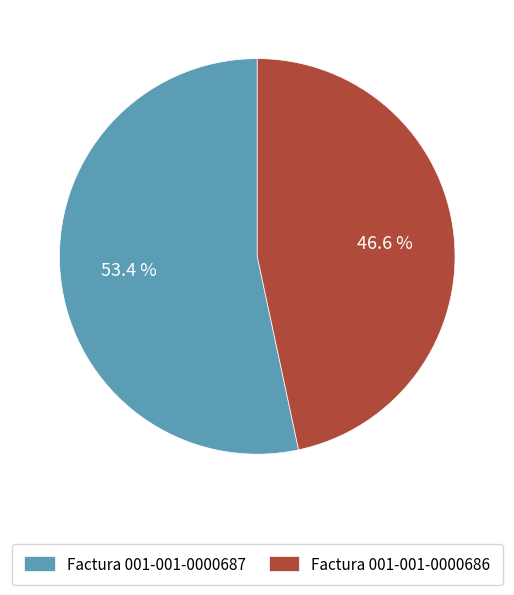

Does Factura 001-001-0000687 account for over 50% of the chart?

Yes